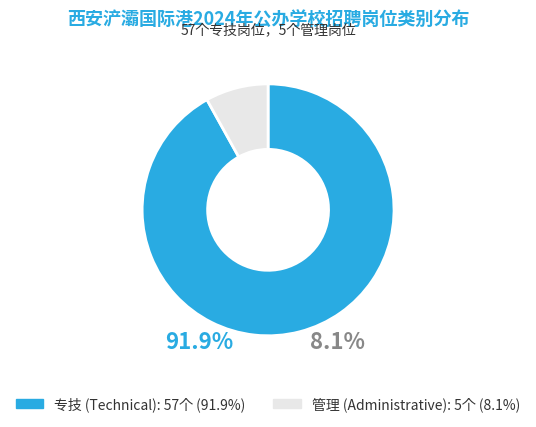

Does 专技 account for over 50% of the chart?

Yes